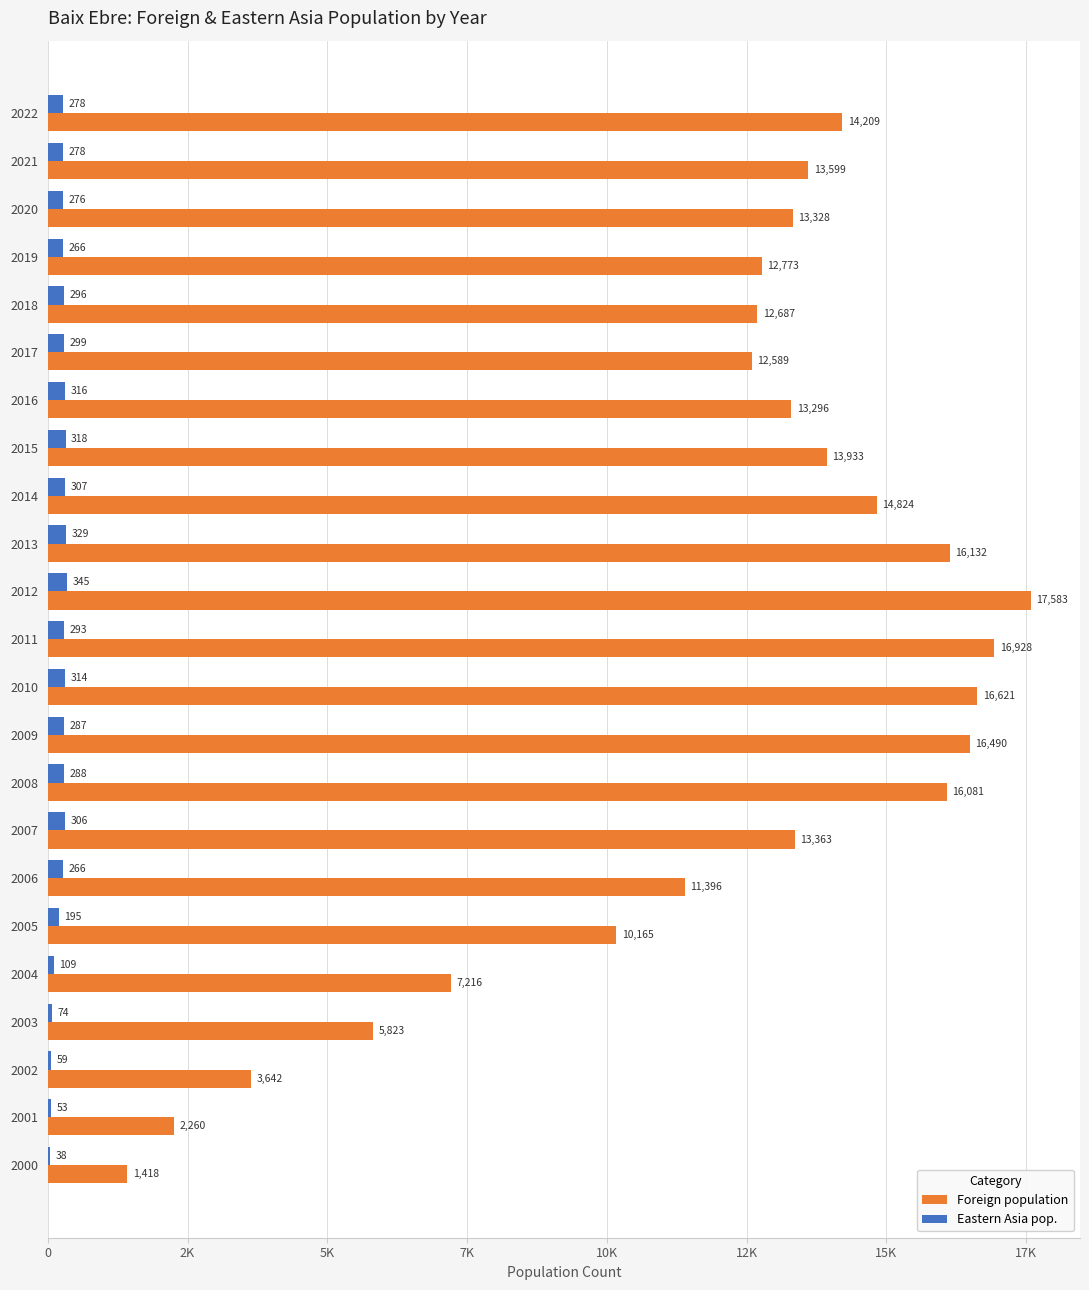

What are all the series names shown in the legend?

Foreign population, Eastern Asia pop.